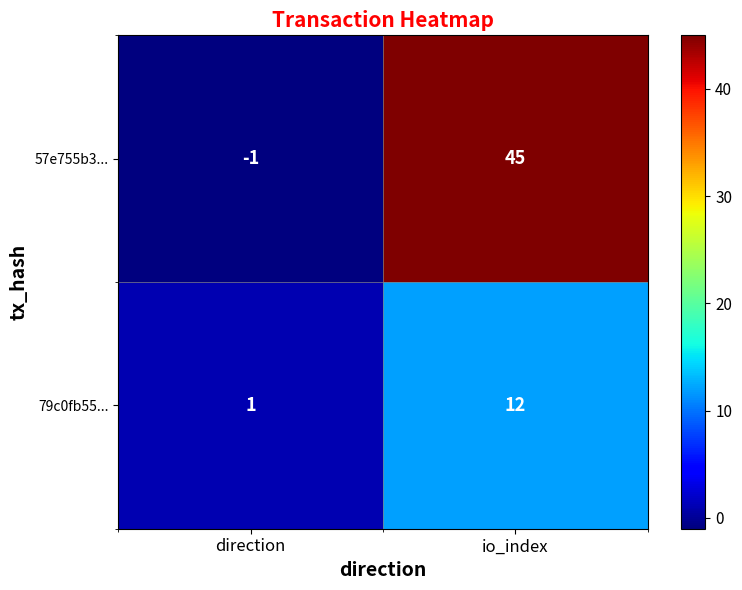

At which label is 57e755b3... closest to 22?

direction